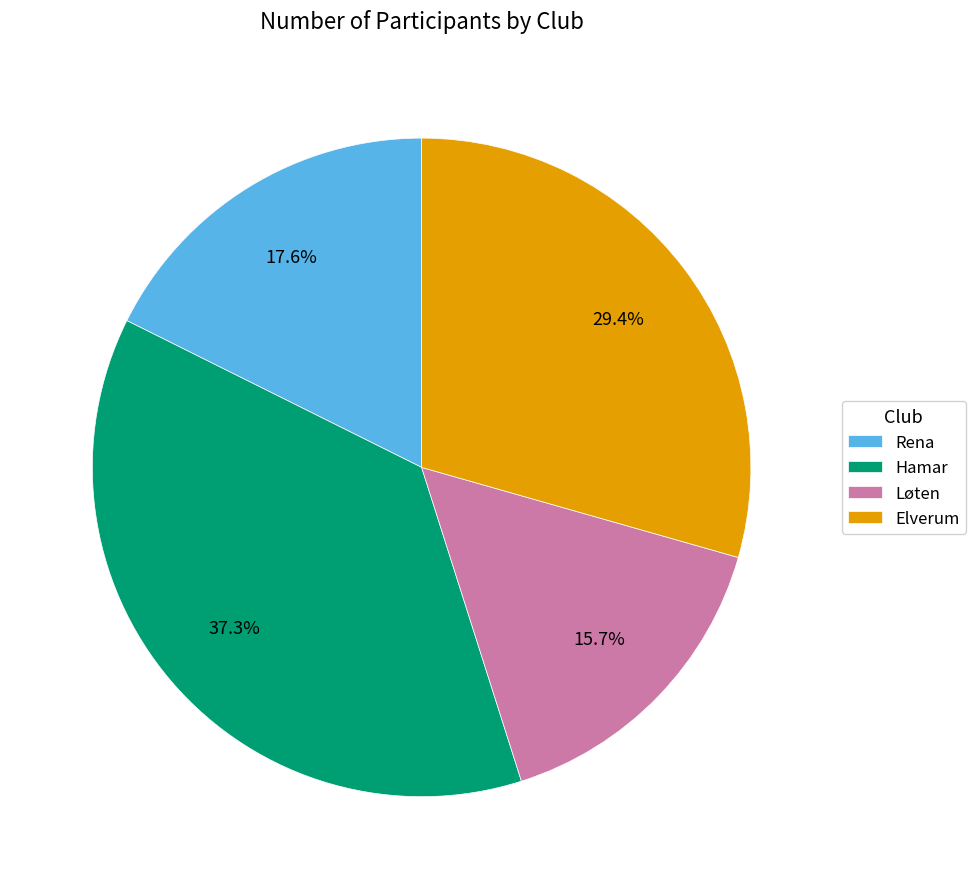

What is the smallest slice in the pie chart?

Løten